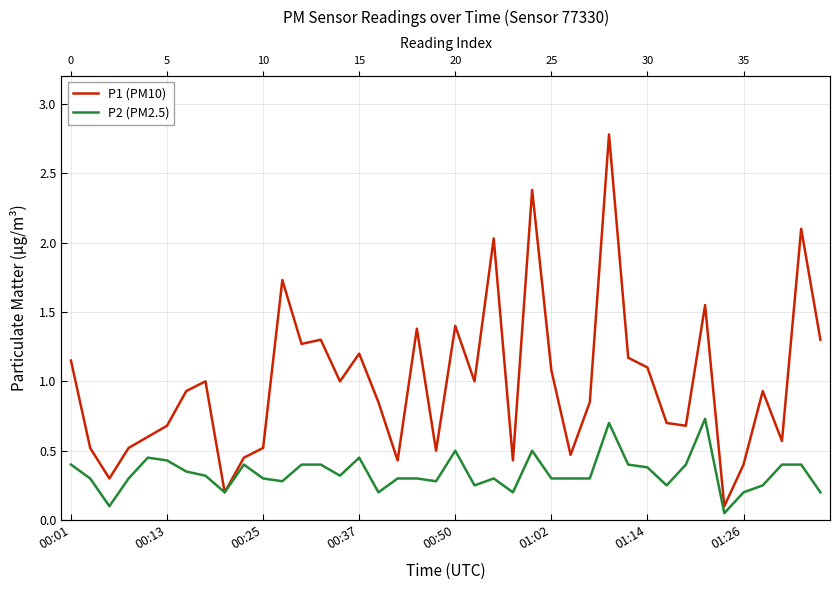

Which series has the largest total across all categories?

P1 (PM10)